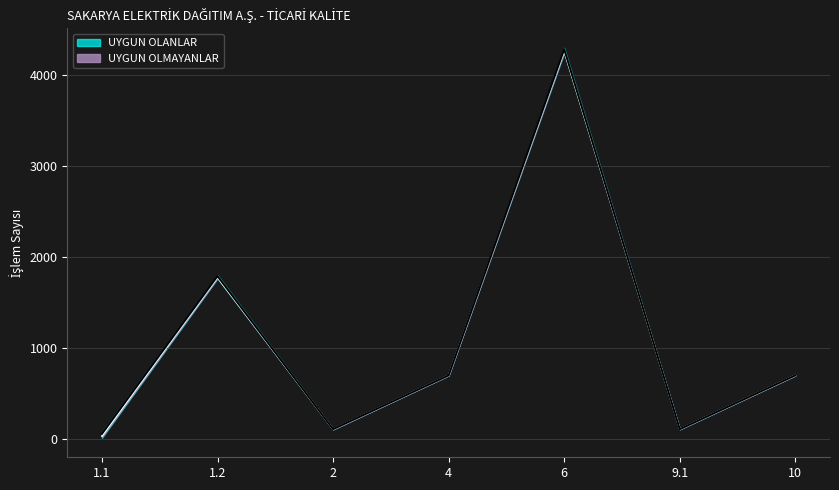

What is the sum of the values at 10 and 9.1?

816